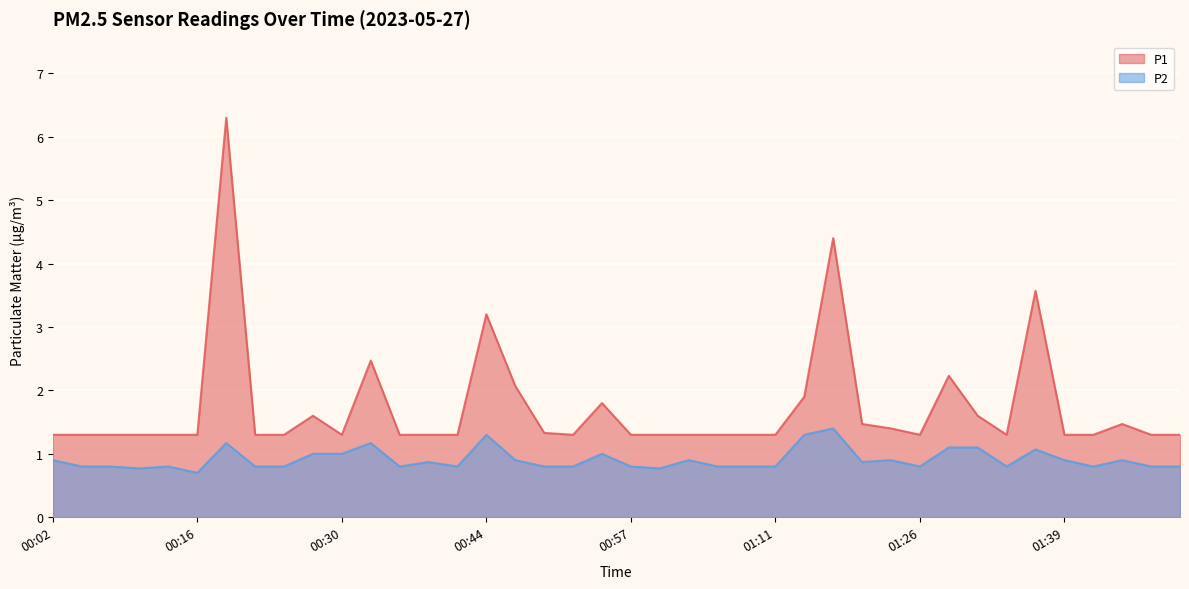

The value of P1 at 01:34 is 1.3. True or false?

True